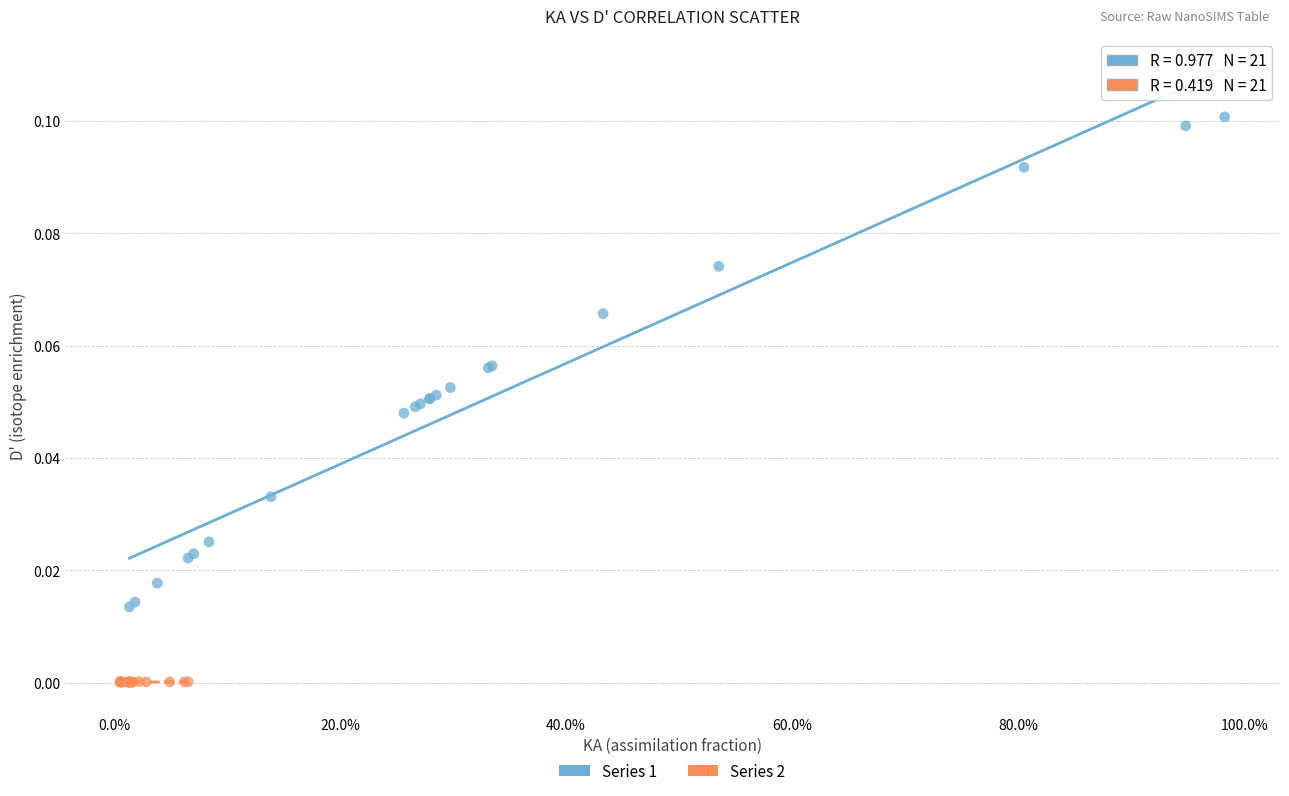

Which series reaches the minimum Y coordinate?

Series 2